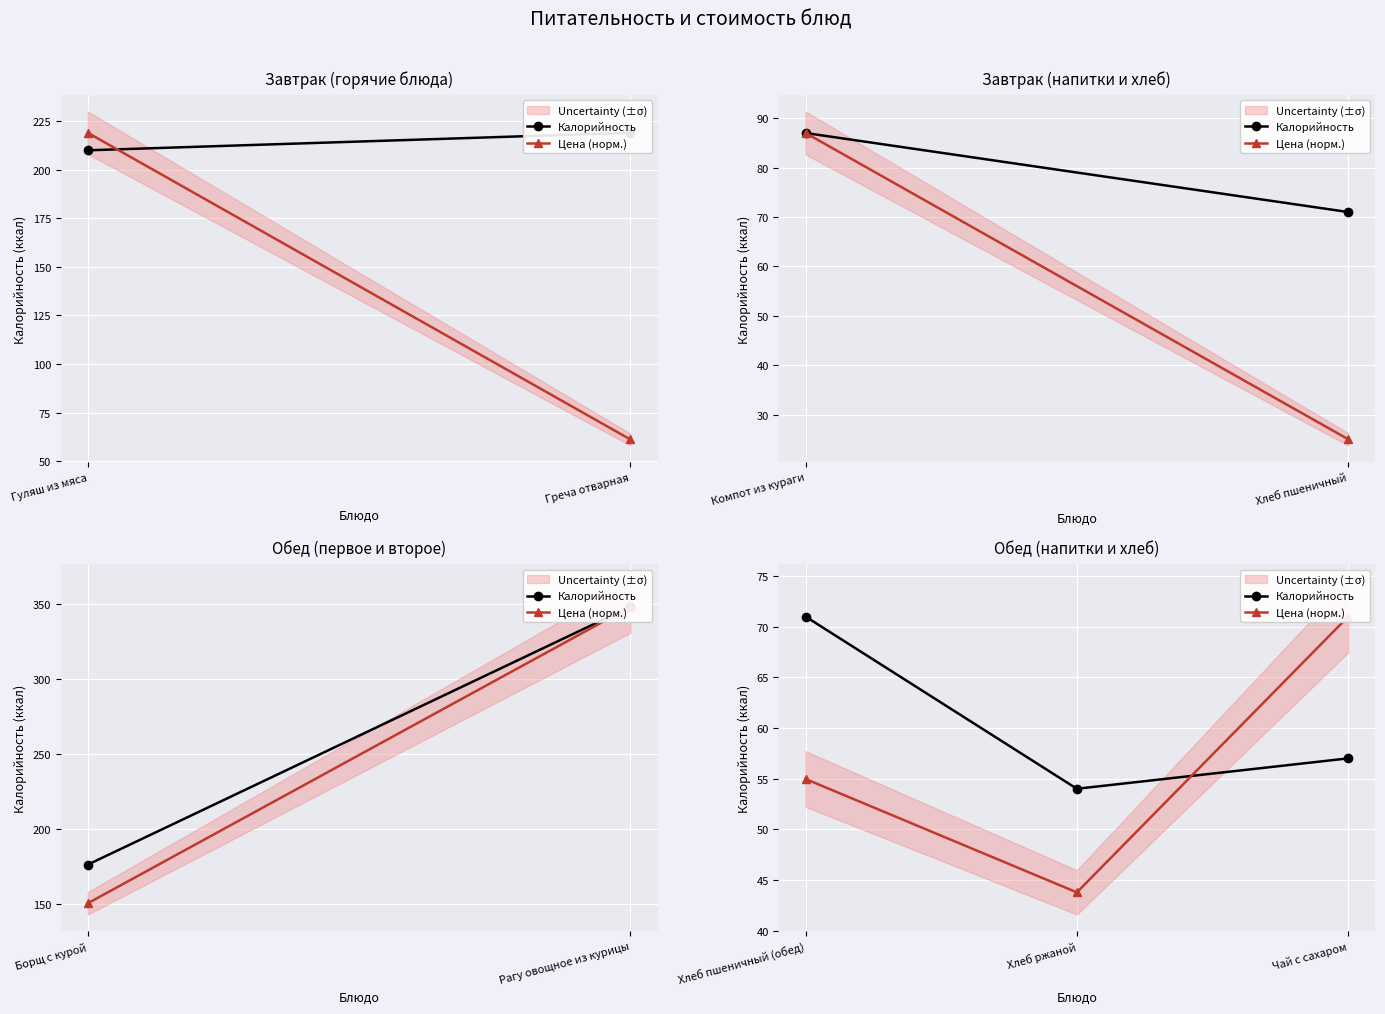

How many lines are shown in the chart?

2